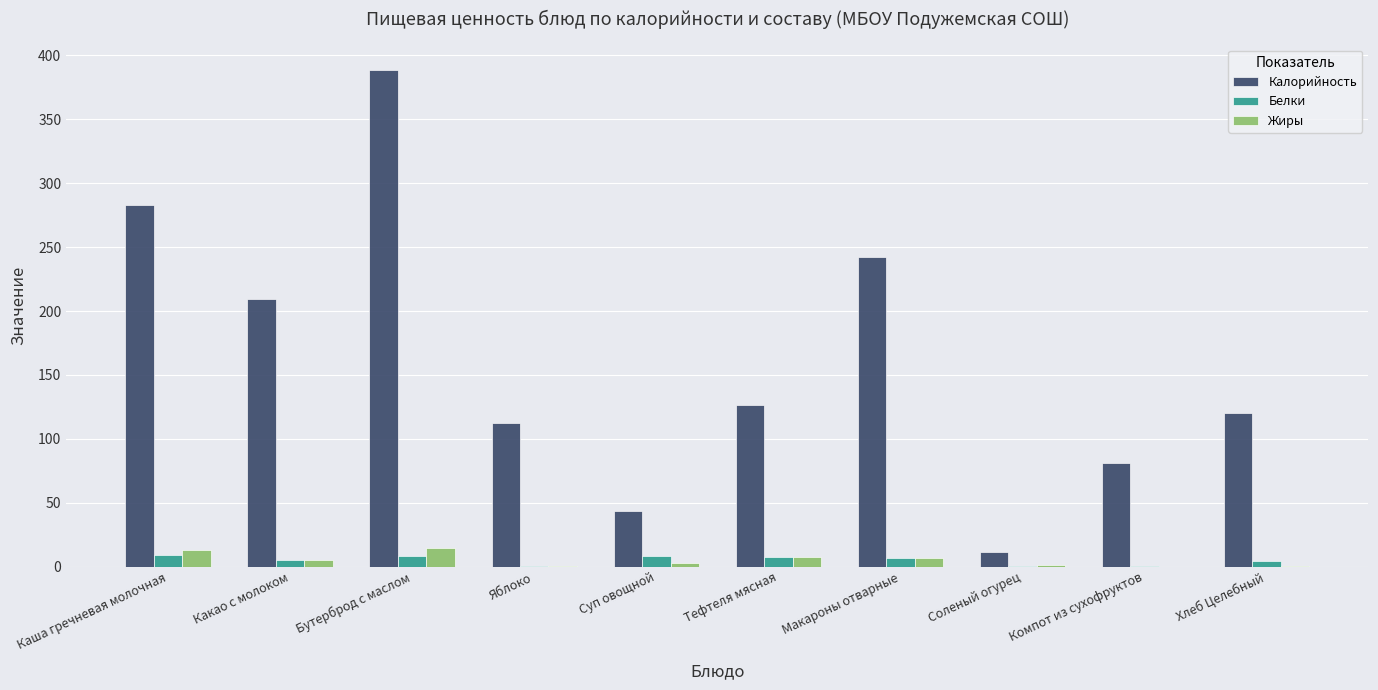

What is the maximum value for Белки?

9.2